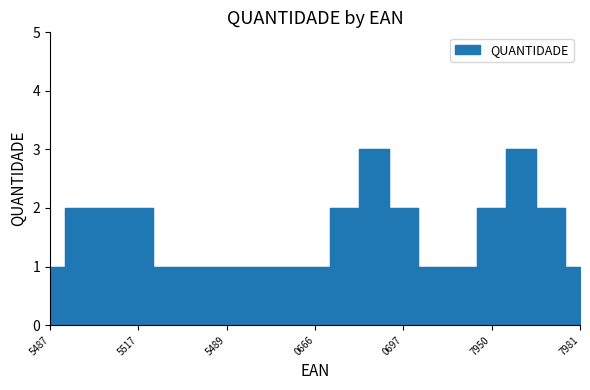

Reading right to left, extract all data points from this chart.

1	2	3	2	1	1	2	3	2	1	1	1	1	1	1	2	2	2	1